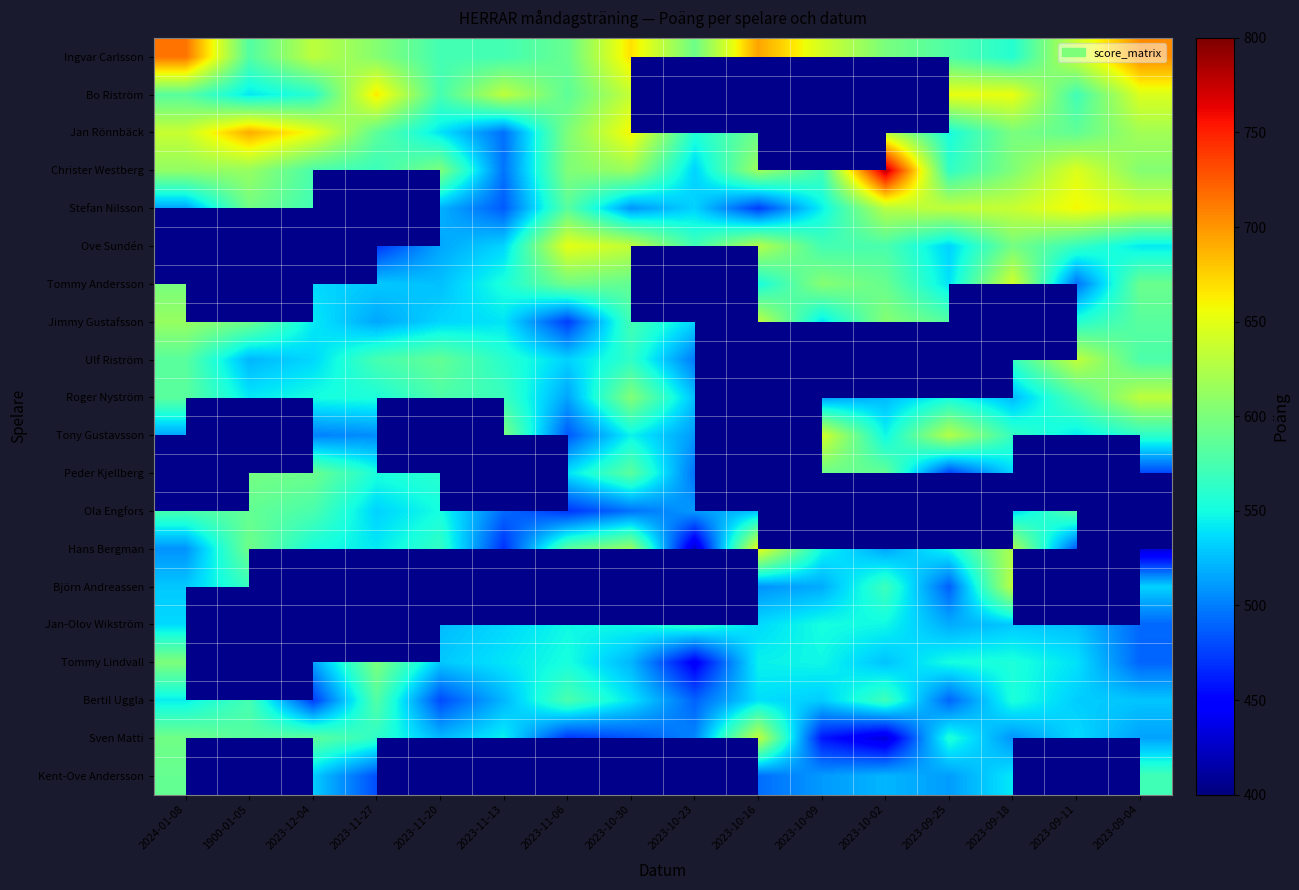

Count the number of categories in the chart.

16